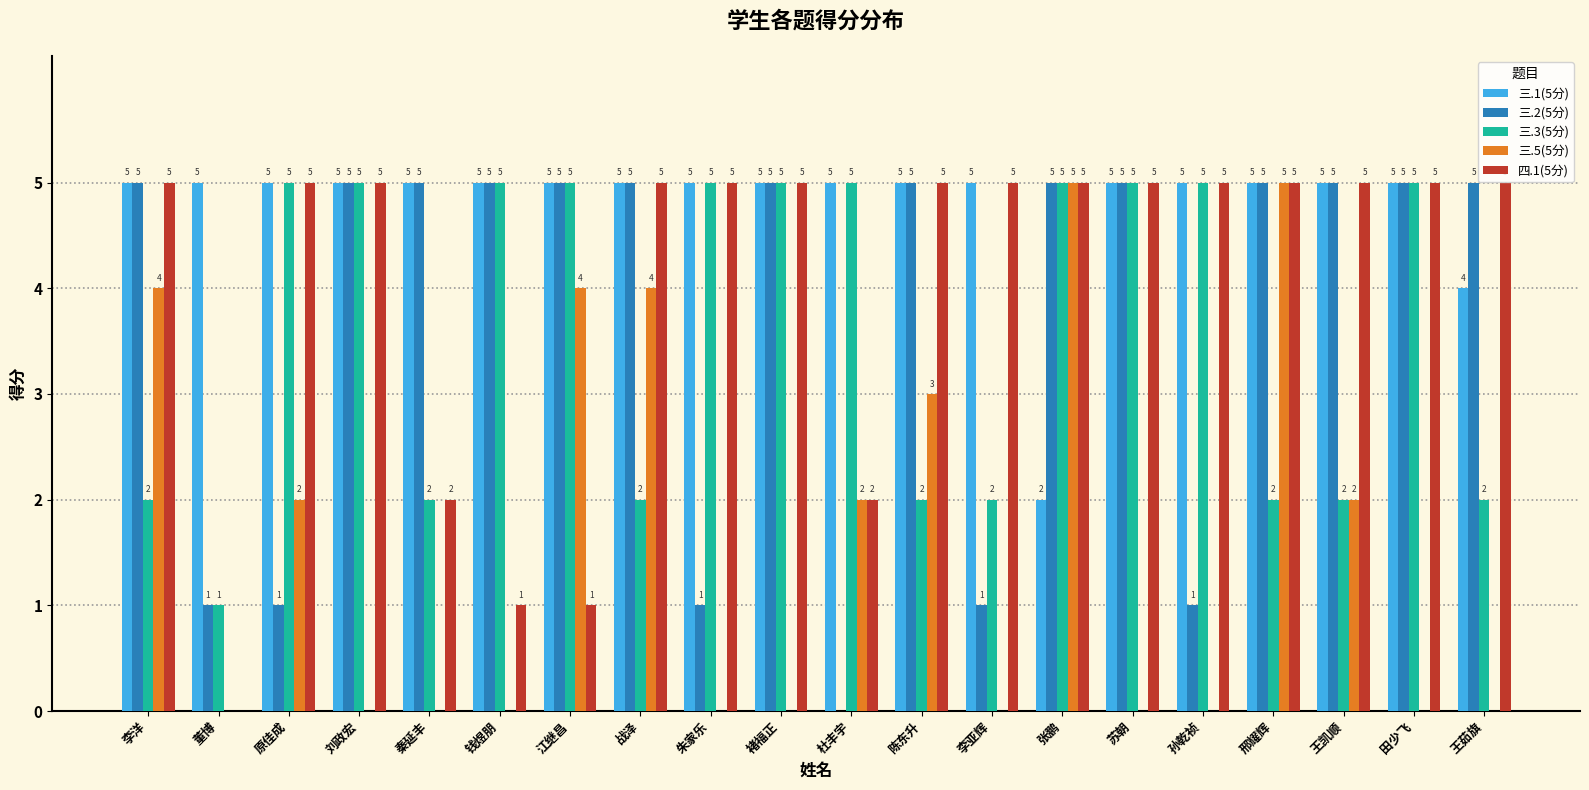

Is it true that 三.2(5分) equals 5 at 秦延丰?

True